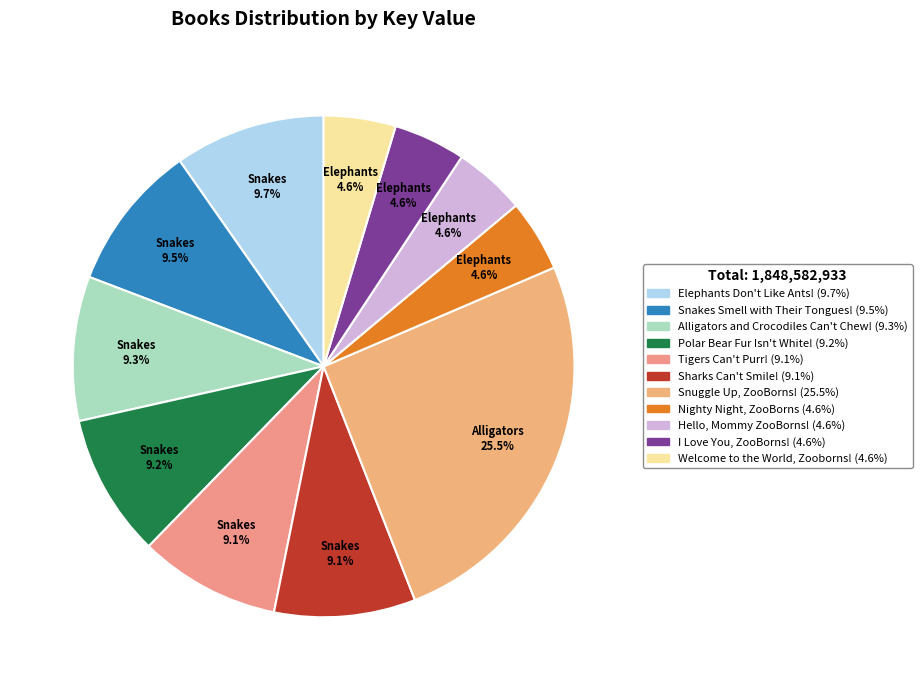

Rank the categories by value from highest to lowest.

Snuggle Up, ZooBorns!, Elephants Don't Like Ants!, Snakes Smell with Their Tongues!, Alligators and Crocodiles Can't Chew!, Polar Bear Fur Isn't White!, Tigers Can't Purr!, Sharks Can't Smile!, Nighty Night, ZooBorns, Hello, Mommy ZooBorns!, I Love You, ZooBorns!, Welcome to the World, Zooborns!